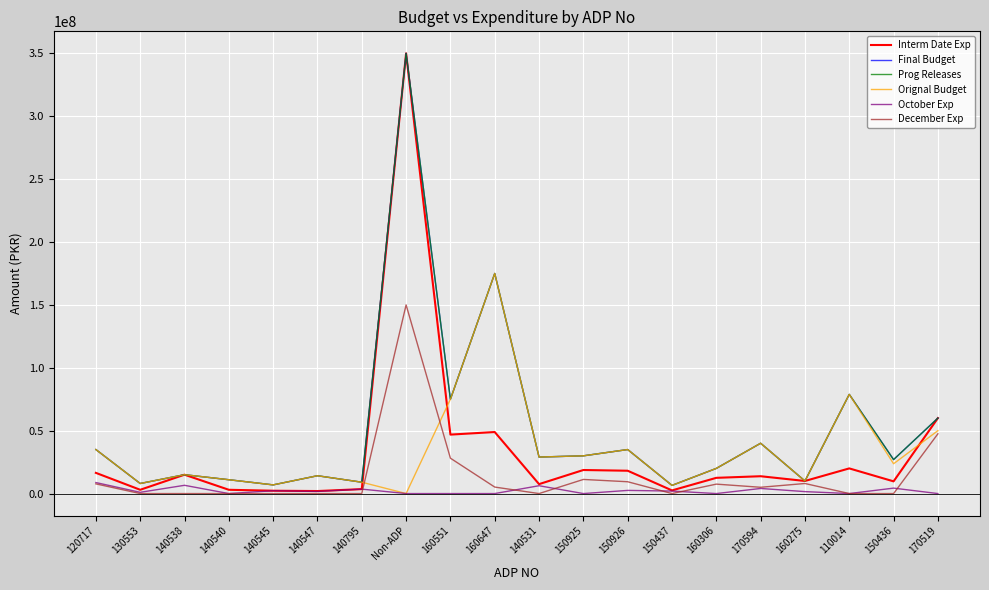

At which label does Prog Releases first exceed 29033000?

120717